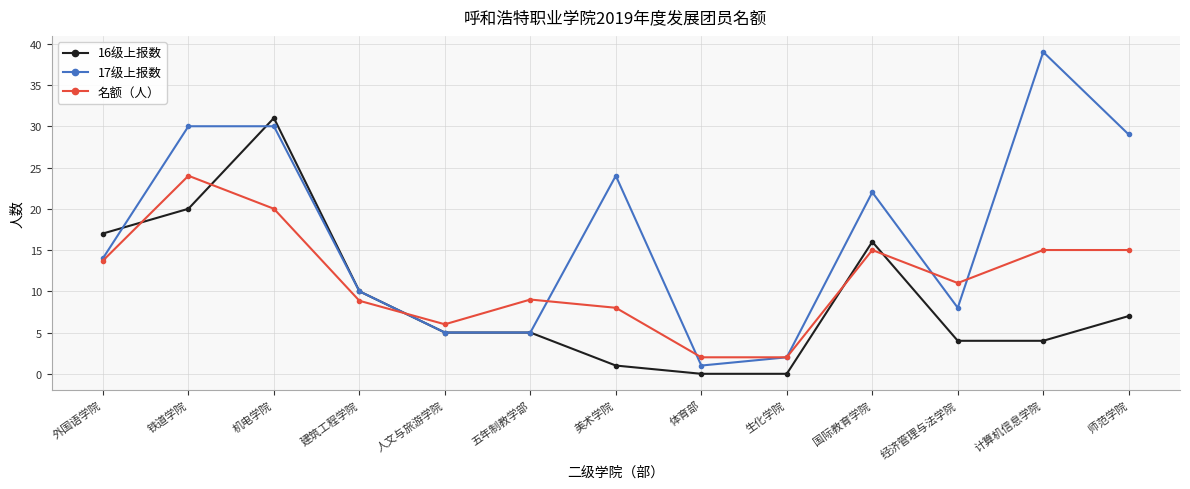

Between 铁道学院 and 计算机信息学院, which series saw the biggest shift?

16级上报数